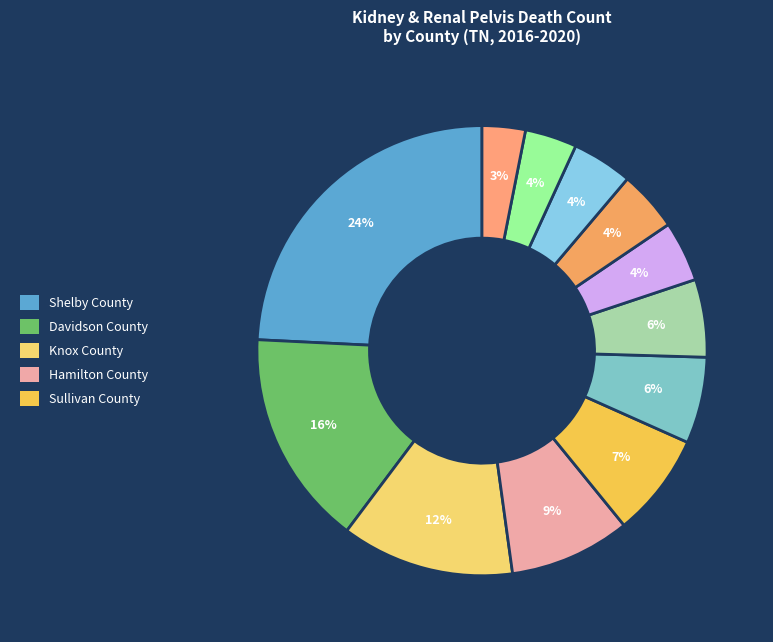

What is the smallest slice in the pie chart?

Blount County